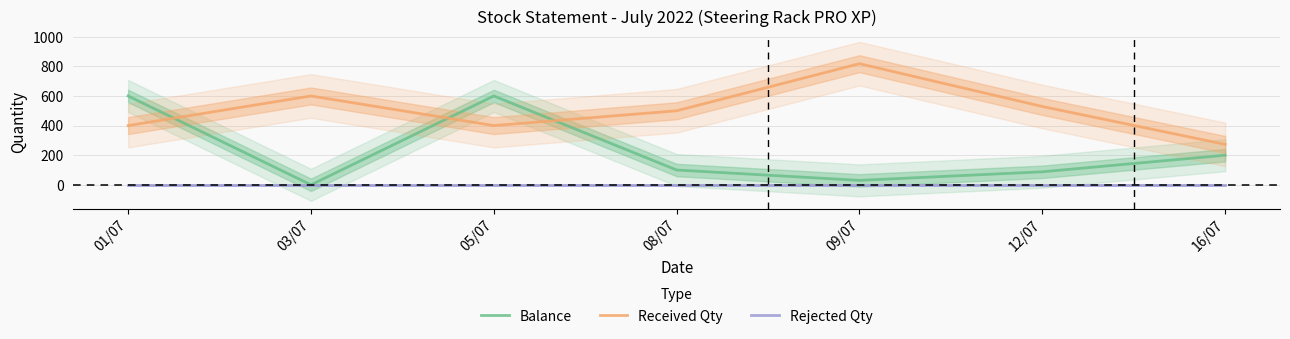

What are all the series names shown in the legend?

Balance, Received Qty, Rejected Qty